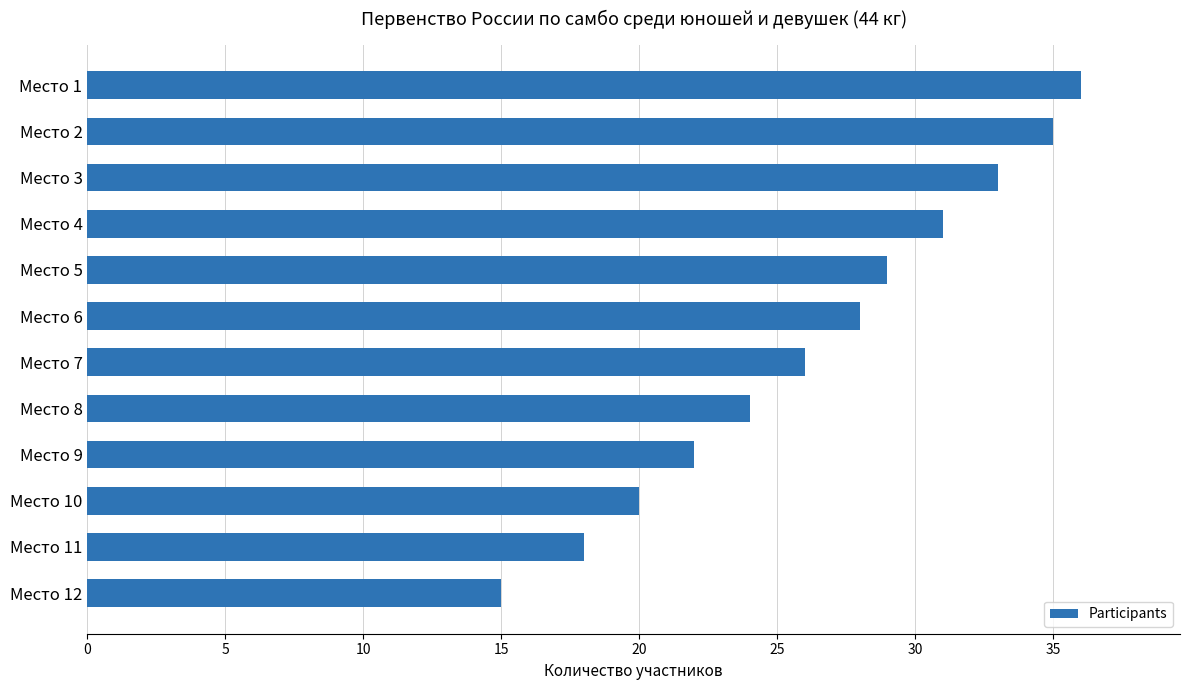

What is the average value?

26